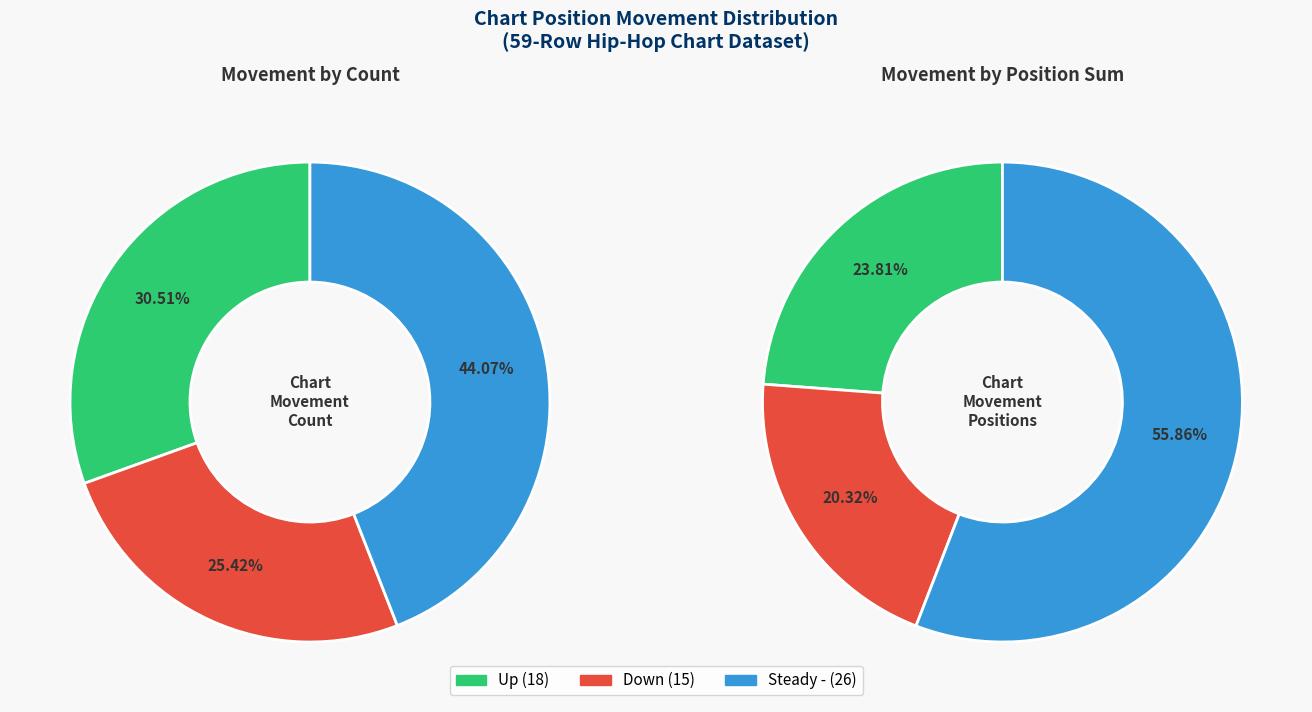

What percentage do up and - together represent?

74.6%